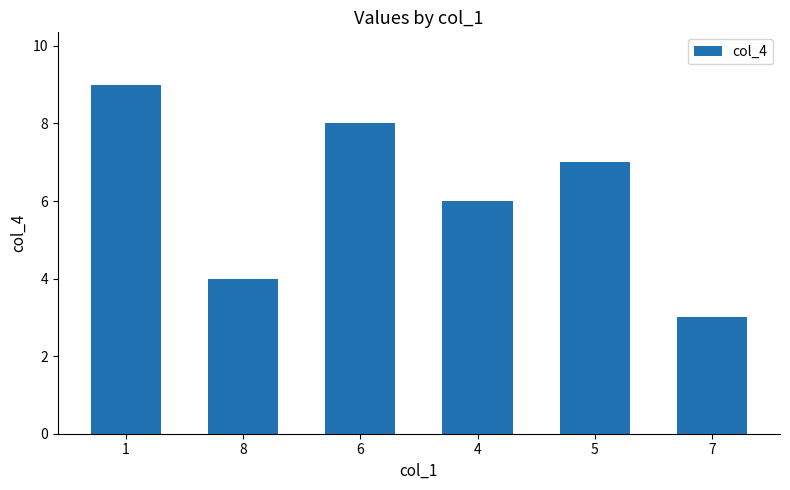

The chart shows a value of 3 at 7. True or false?

True